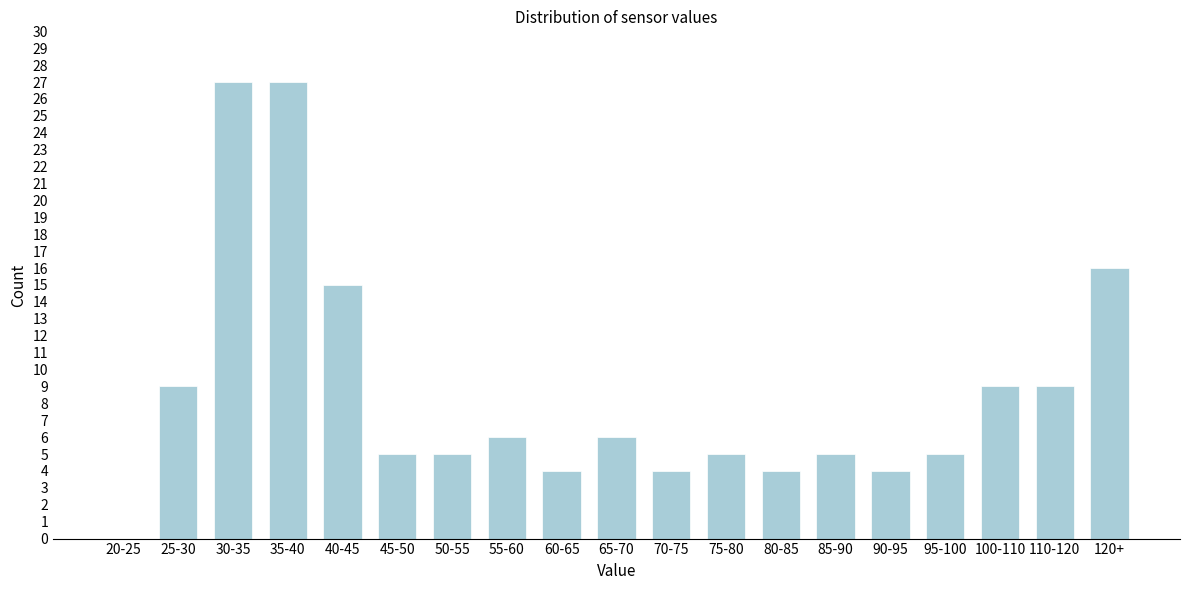

Reading left to right, transcribe all the data shown in this chart.

20-25=0	25-30=9	30-35=27	35-40=27	40-45=15	45-50=5	50-55=5	55-60=6	60-65=4	65-70=6	70-75=4	75-80=5	80-85=4	85-90=5	90-95=4	95-100=5	100-110=9	110-120=9	120+=16